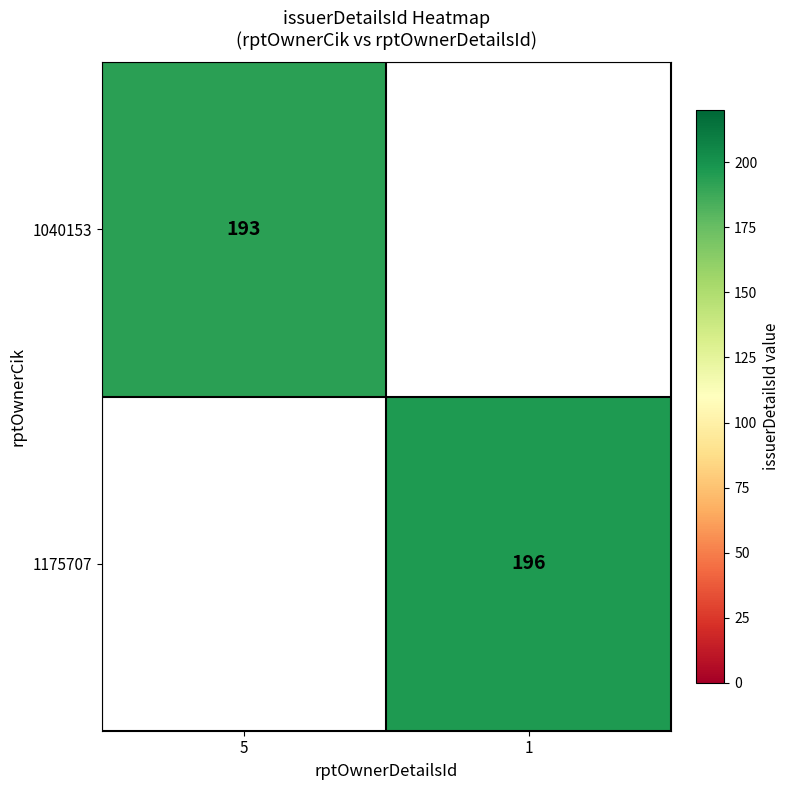

Is it true that 1040153 equals 193 at 5?

True